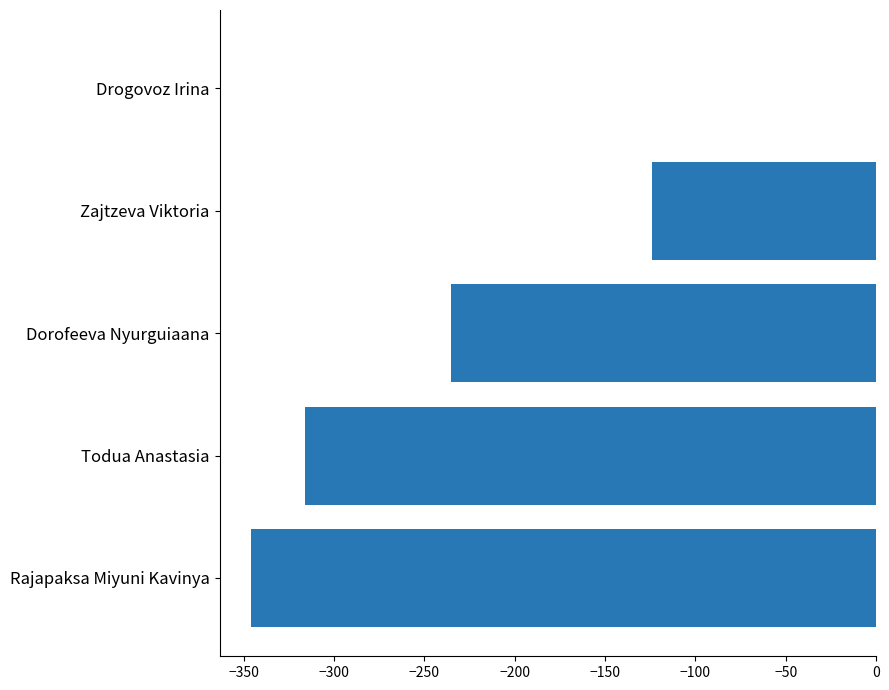

Reading top to bottom, list all the values displayed in this chart.

Drogovoz Irina=0	Zajtzeva Viktoria=-124	Dorofeeva Nyurguiaana=-235	Todua Anastasia=-316	Rajapaksa Miyuni Kavinya=-346